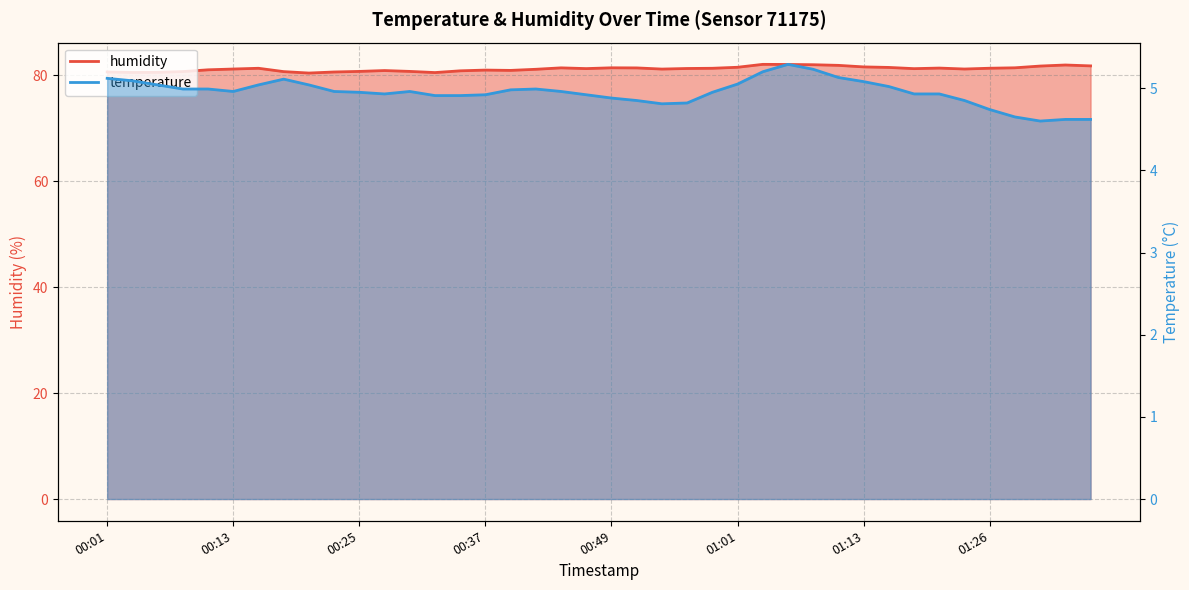

Is the value of humidity at 01:33 greater than the value of temperature at 00:39?

Yes